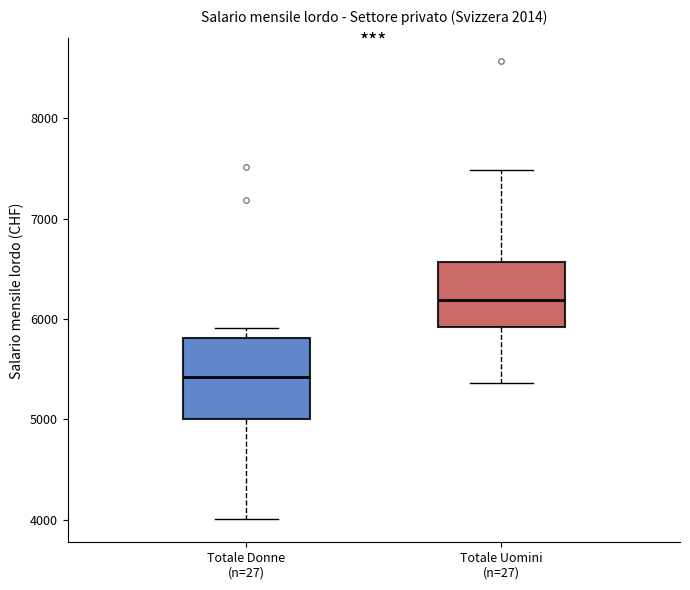

Where does the lower whisker of the box for Totale Uomini (n=27) end on the y-axis? The values are not printed on the chart, so give them approximately, as read against the axis.

5400